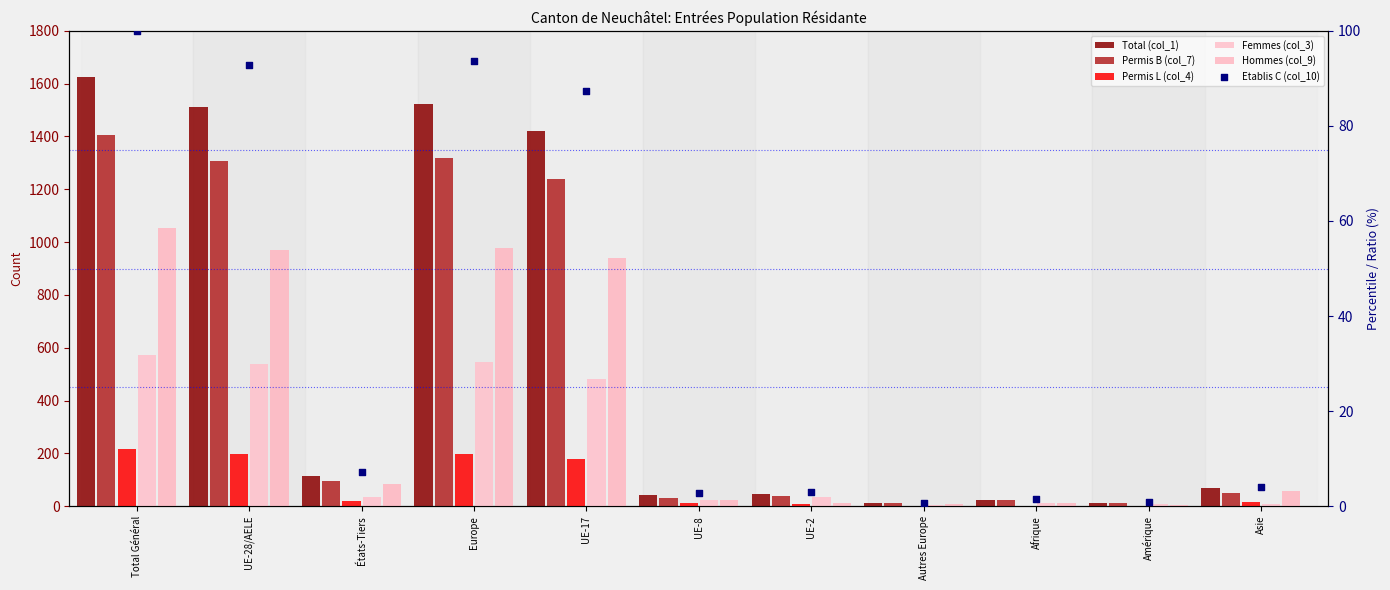

What is the total value across all series at Europe?

4658.6